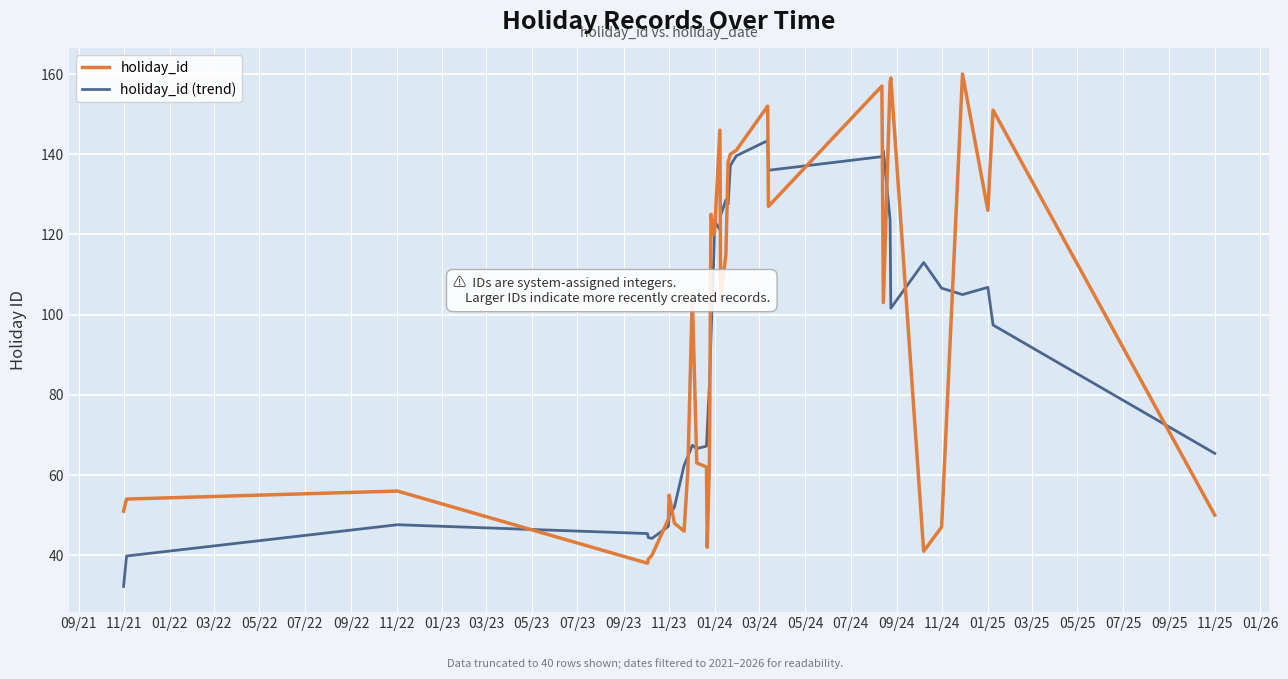

Which series has the largest range (max minus min)?

holiday_id